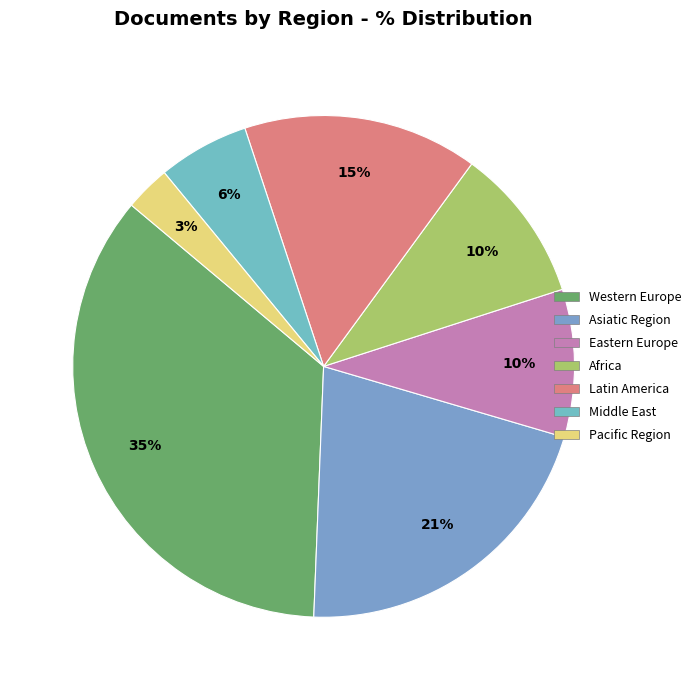

To the nearest percent, what portion does Latin America represent?

15%